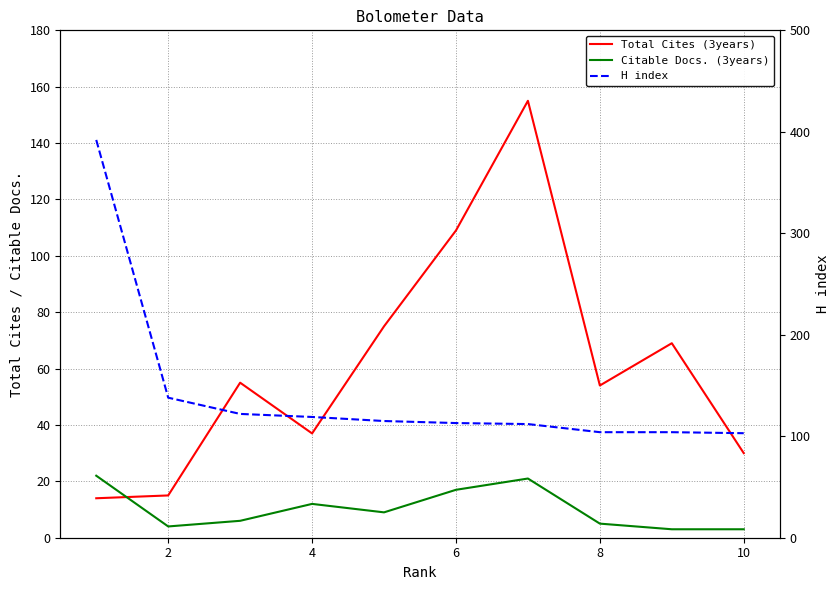

Which category has the lowest value in the H index series?

10